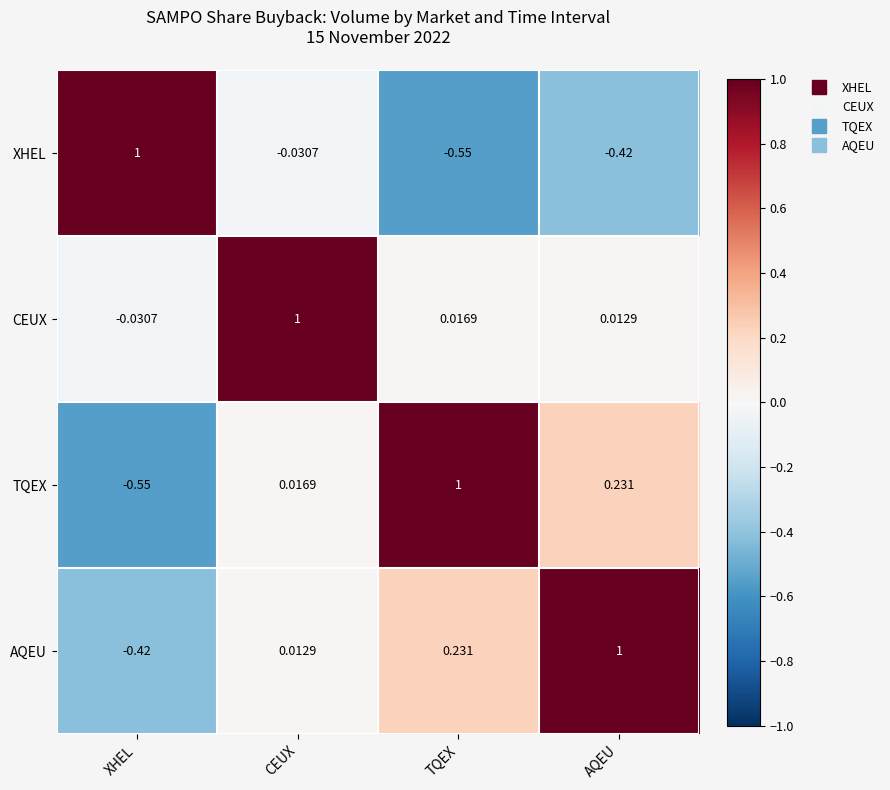

At which label does AQEU reach its peak?

AQEU